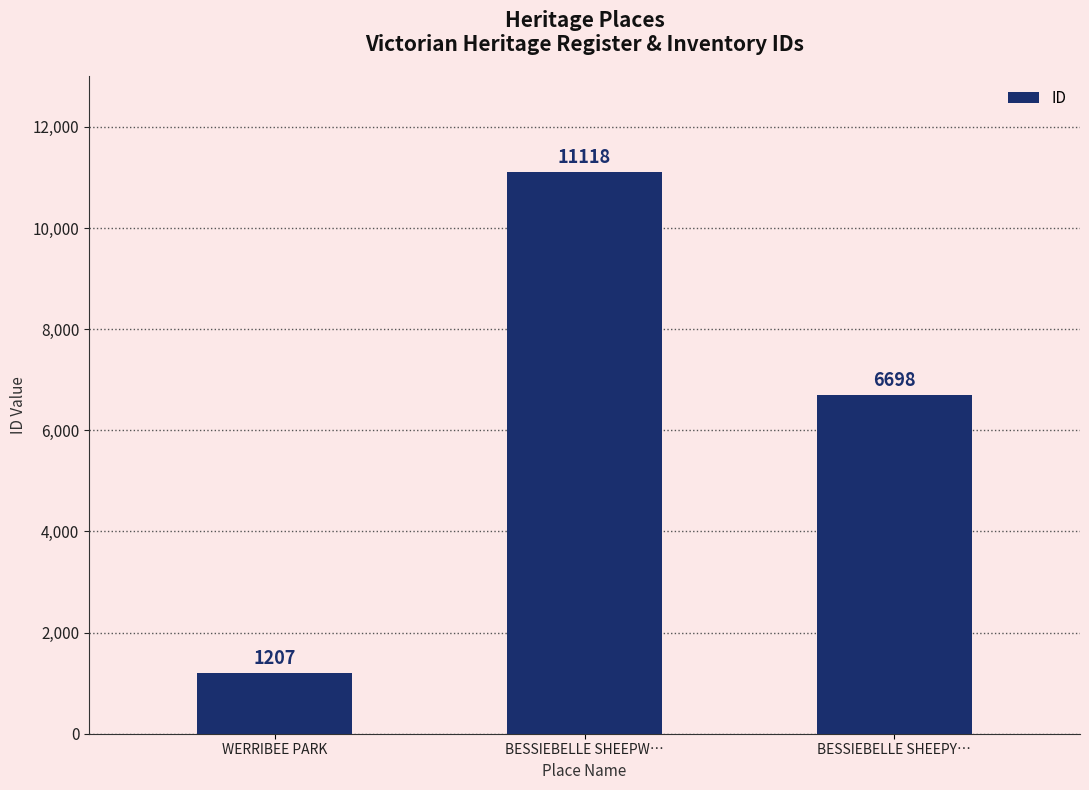

Reading left to right, list all the values displayed in this chart.

WERRIBEE PARK=1207	BESSIEBELLE SHEEPW…=11118	BESSIEBELLE SHEEPY…=6698